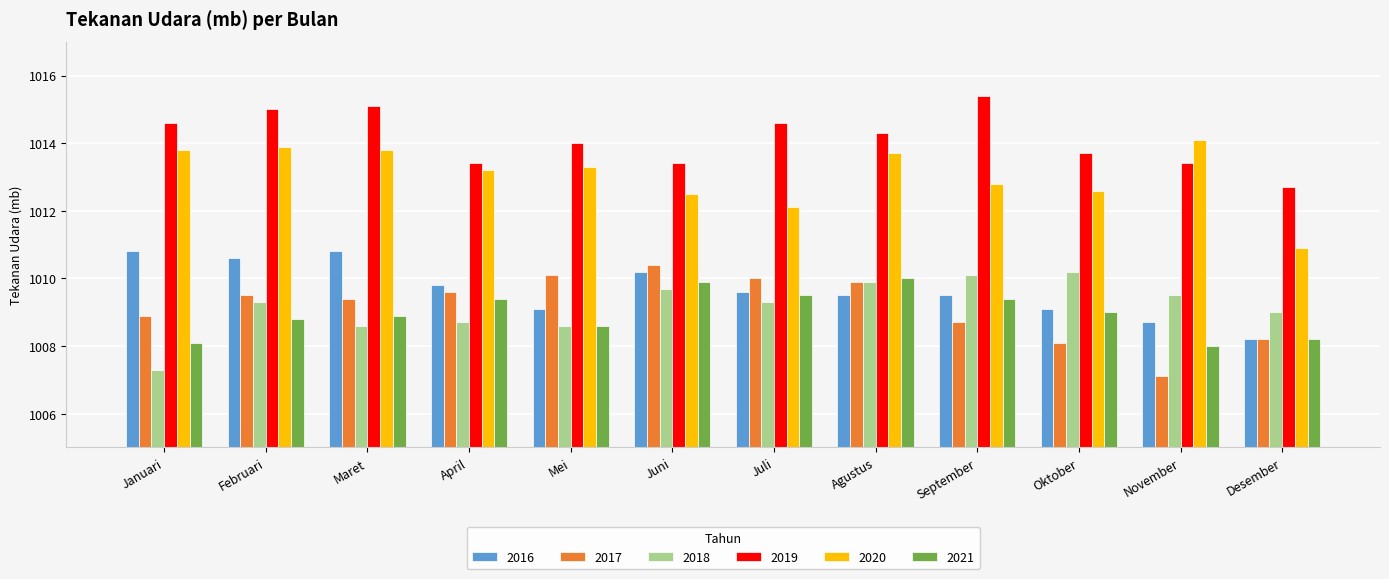

Which series has the largest total across all categories?

2019